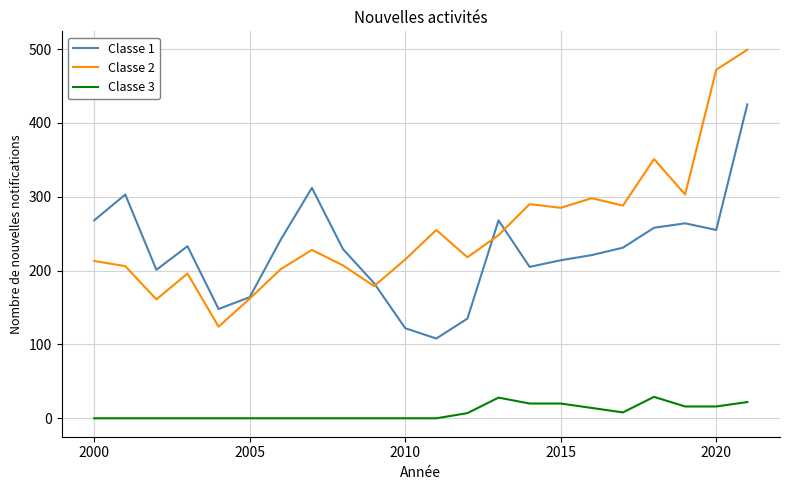

Rank the series by their maximum value, from lowest to highest.

Classe 3, Classe 1, Classe 2